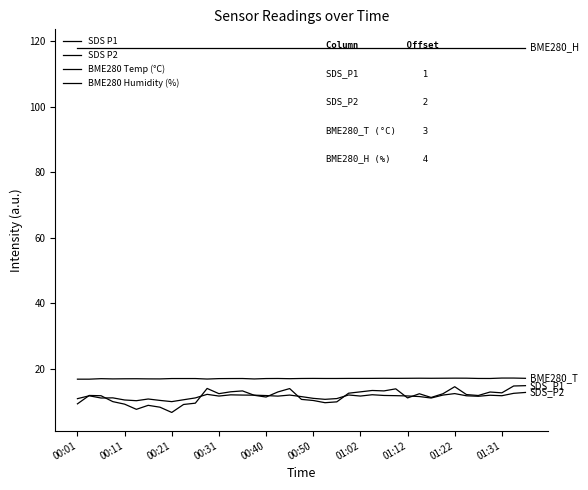

True or false: SDS P1 and BME280 Temp (°C) intersect in this chart.

False